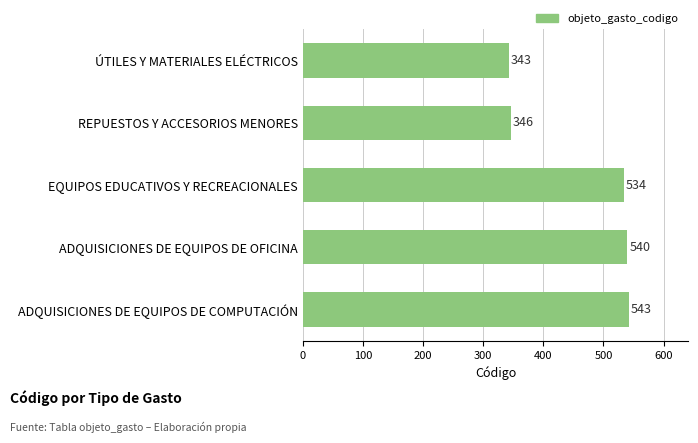

What is the average value?

461